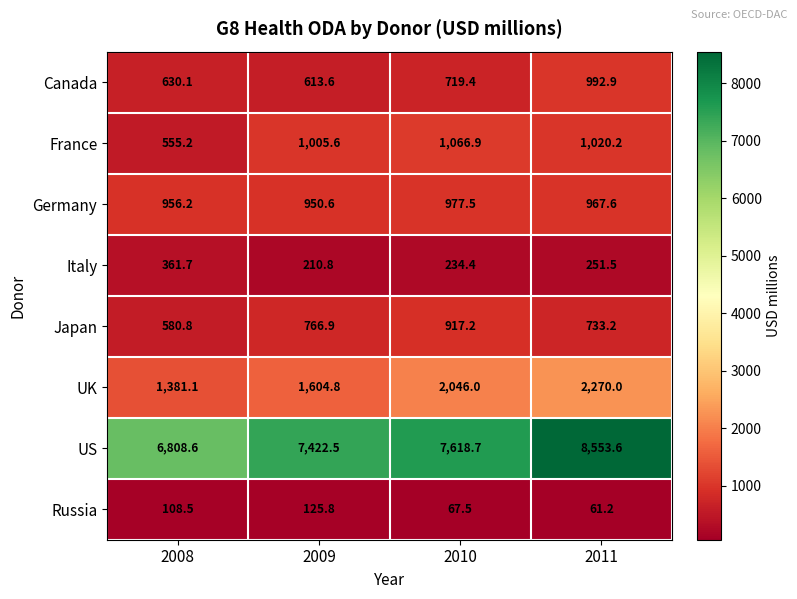

What is the average value of the Italy series?

264.6